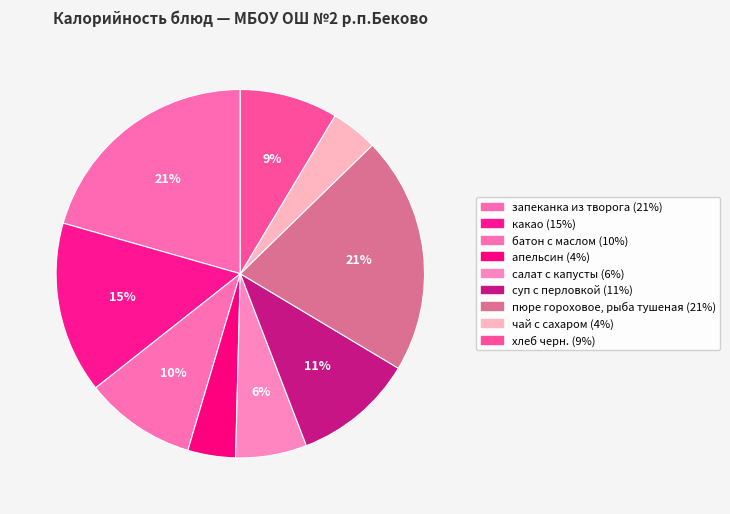

How many segments does this pie chart have?

9